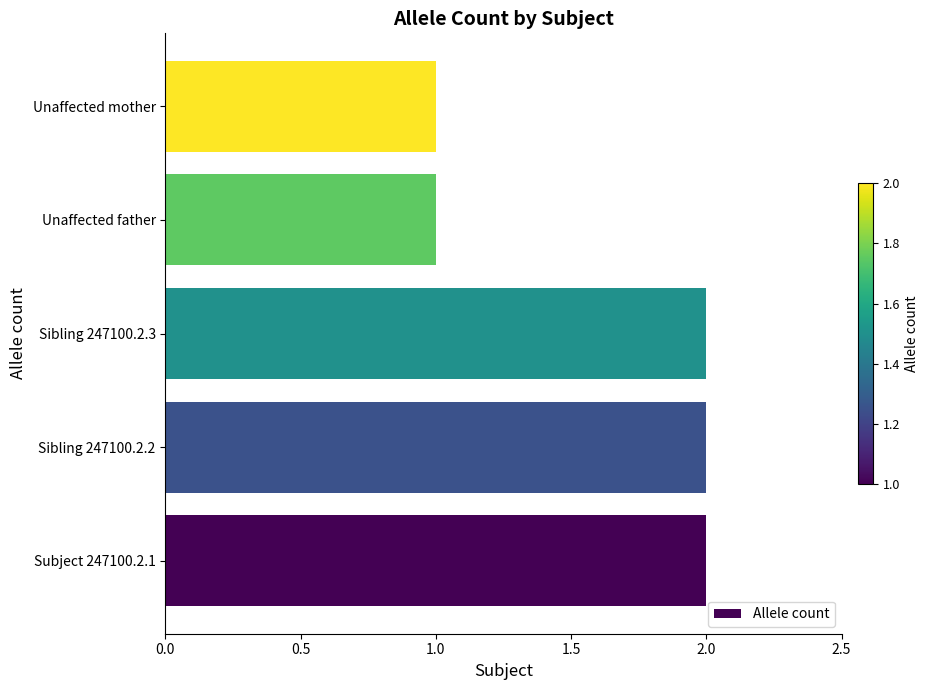

The chart shows a value of 1 at Unaffected mother. True or false?

True